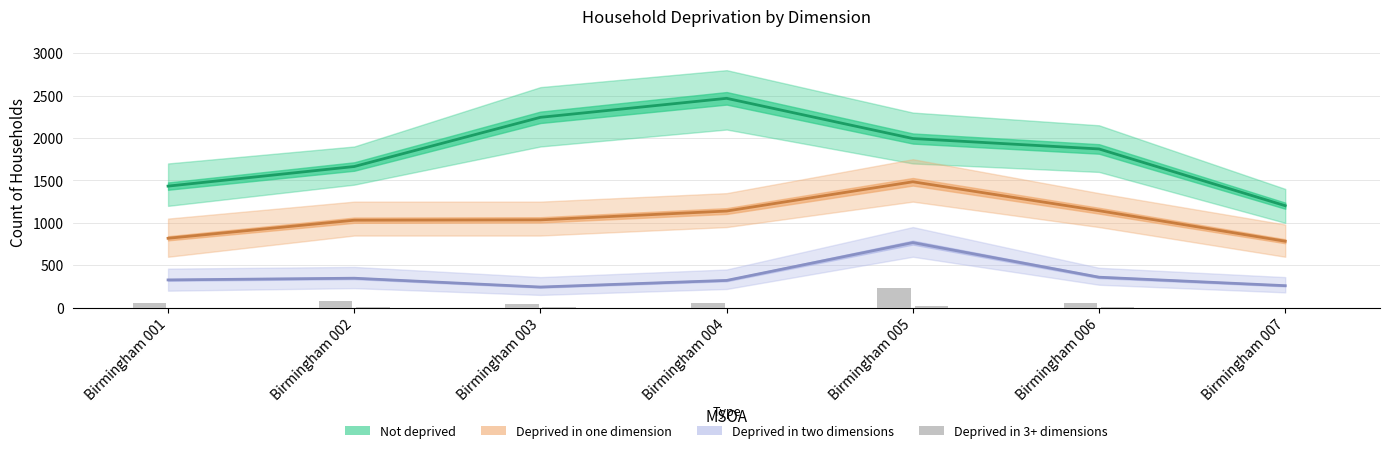

List the series in order of their peak value, lowest first.

Deprived in three dimensions, Deprived in two dimensions, Deprived in one dimension, Not deprived